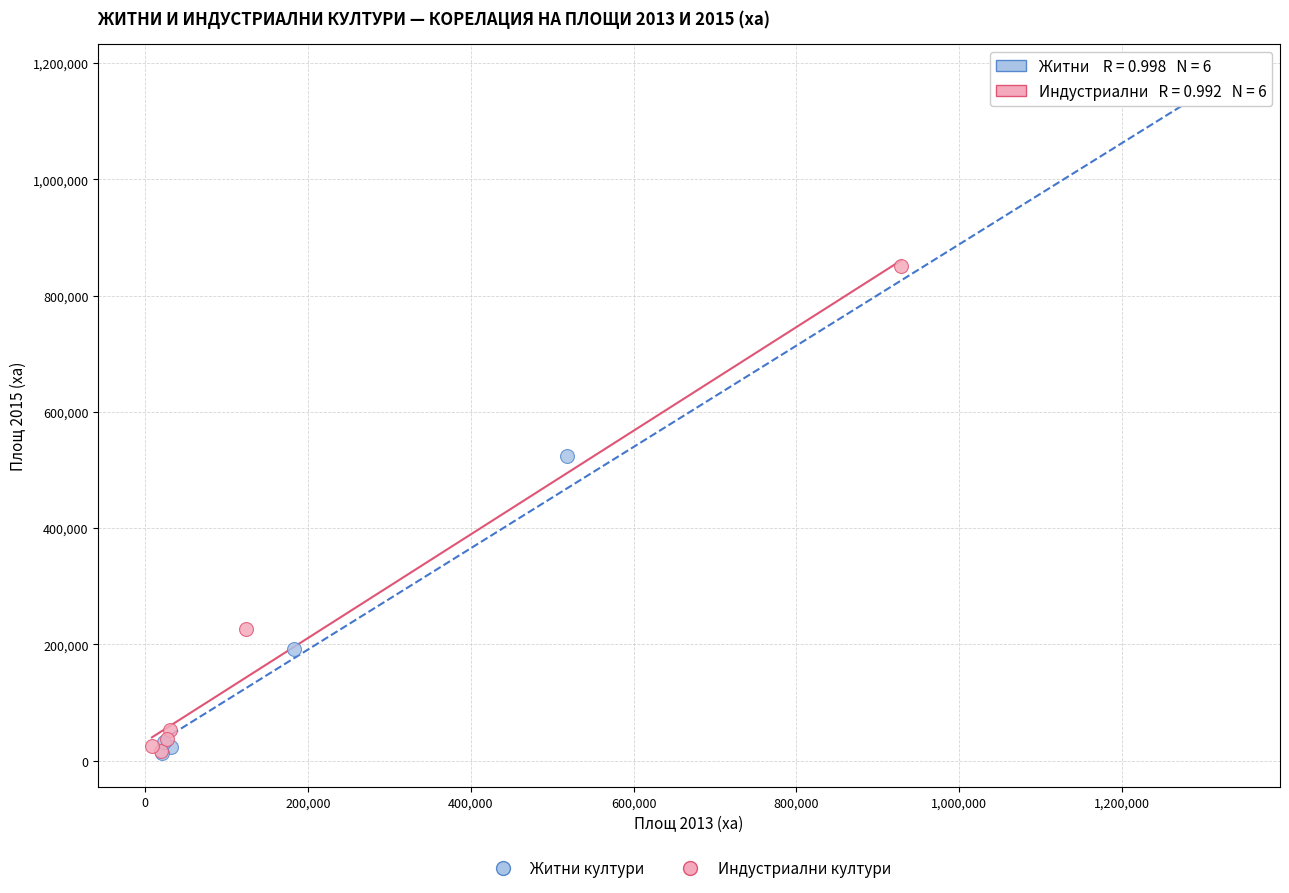

Which series has the widest spread of Y values?

Житни култури